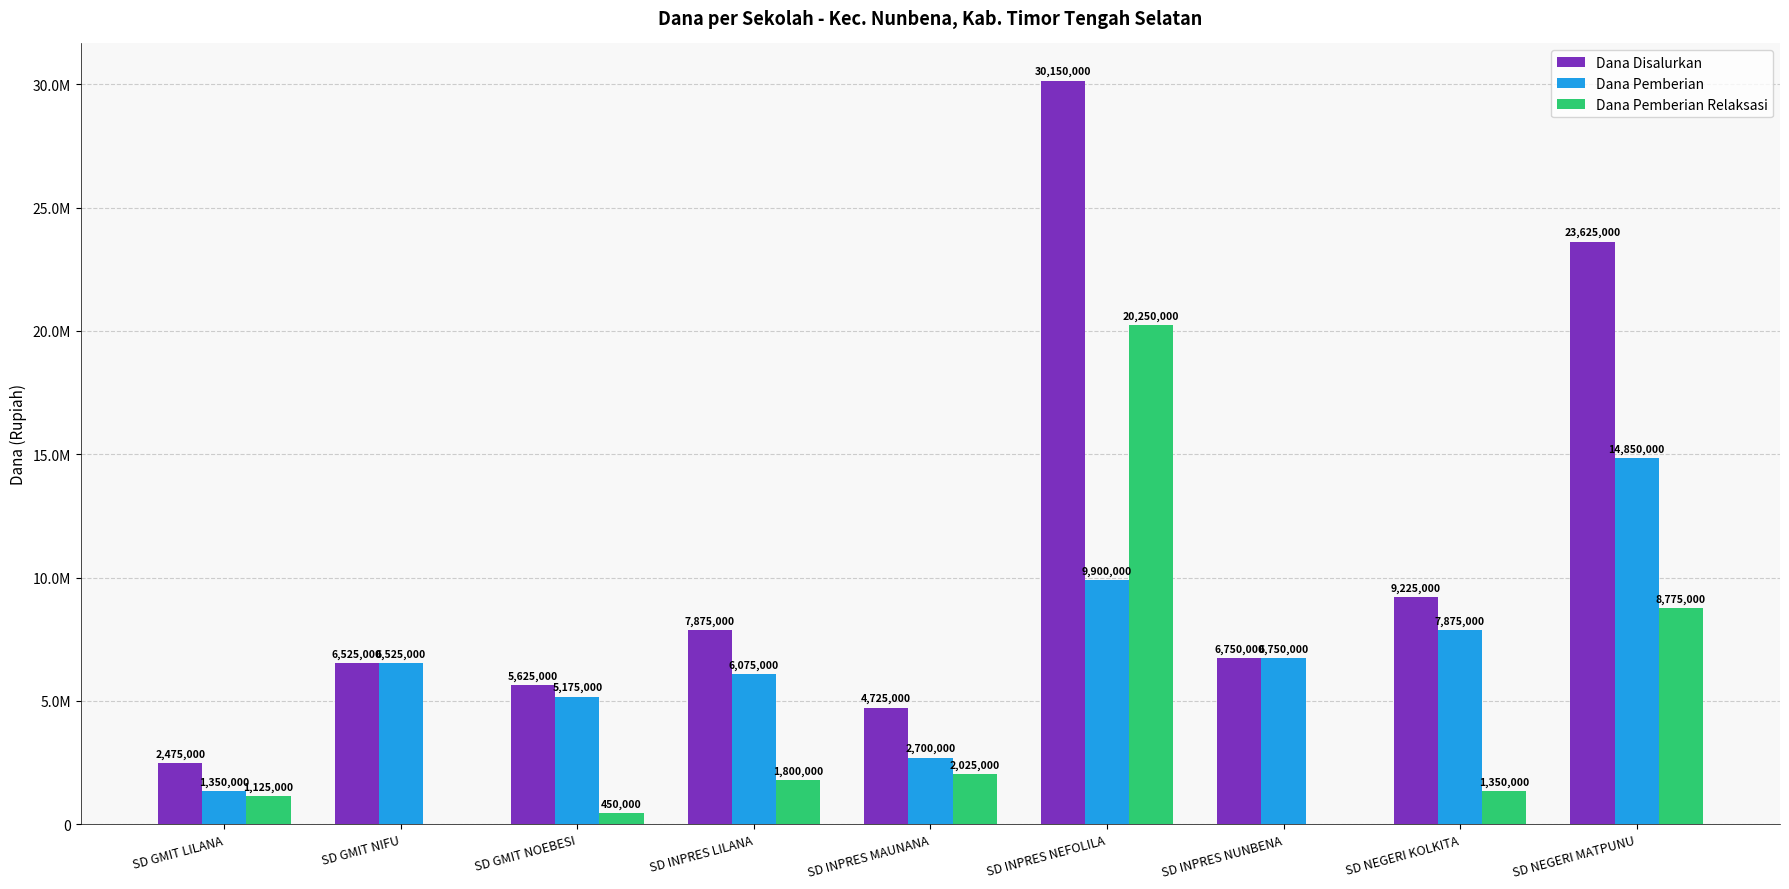

What is the highest value of the Dana Pemberian series?

14850000